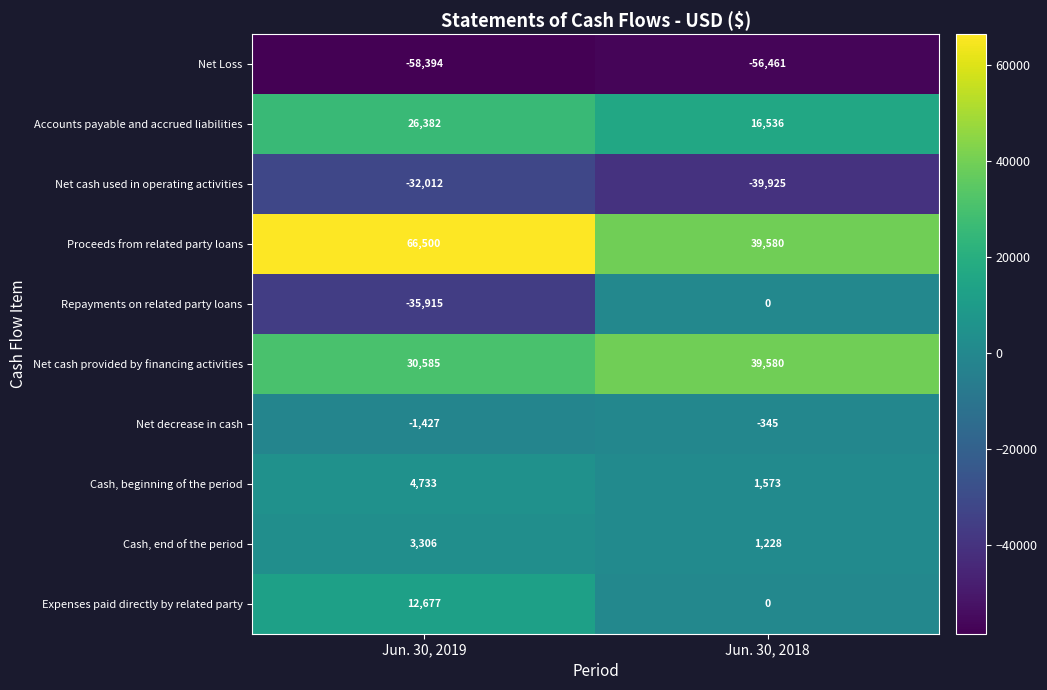

What is the spread (max minus min) of values at Jun. 30, 2019?

124894